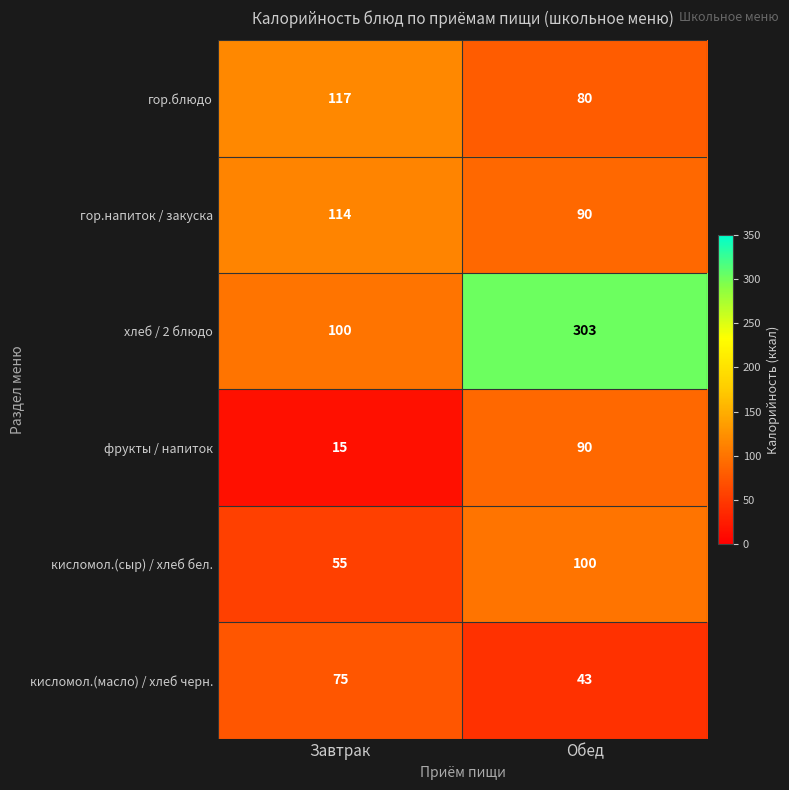

What is the spread (max minus min) of values at Завтрак?

102